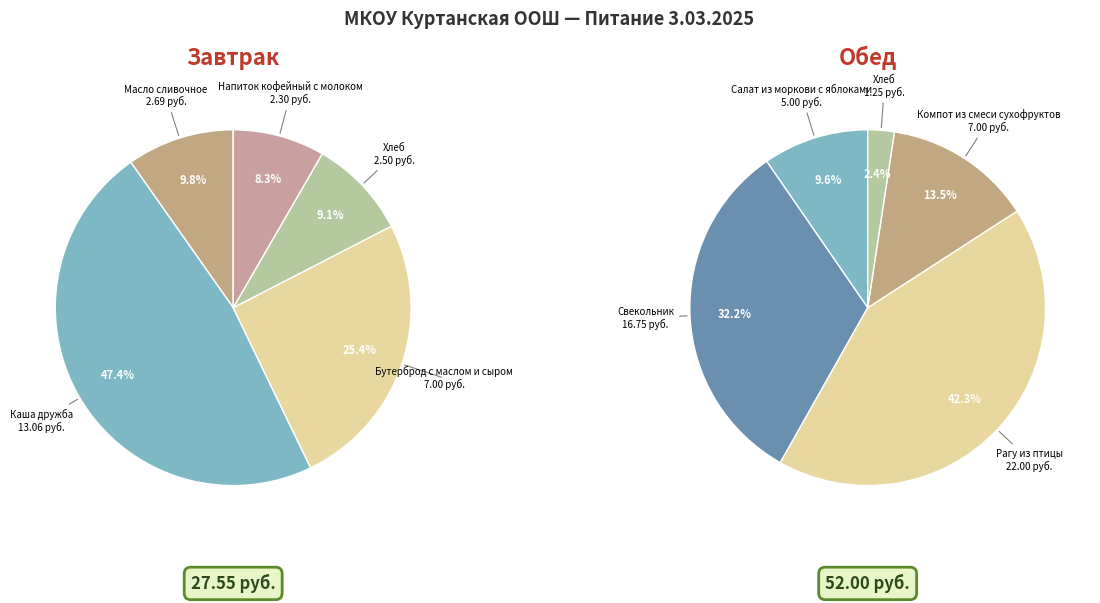

To the nearest percent, what percentage of the pie is 1?

47%